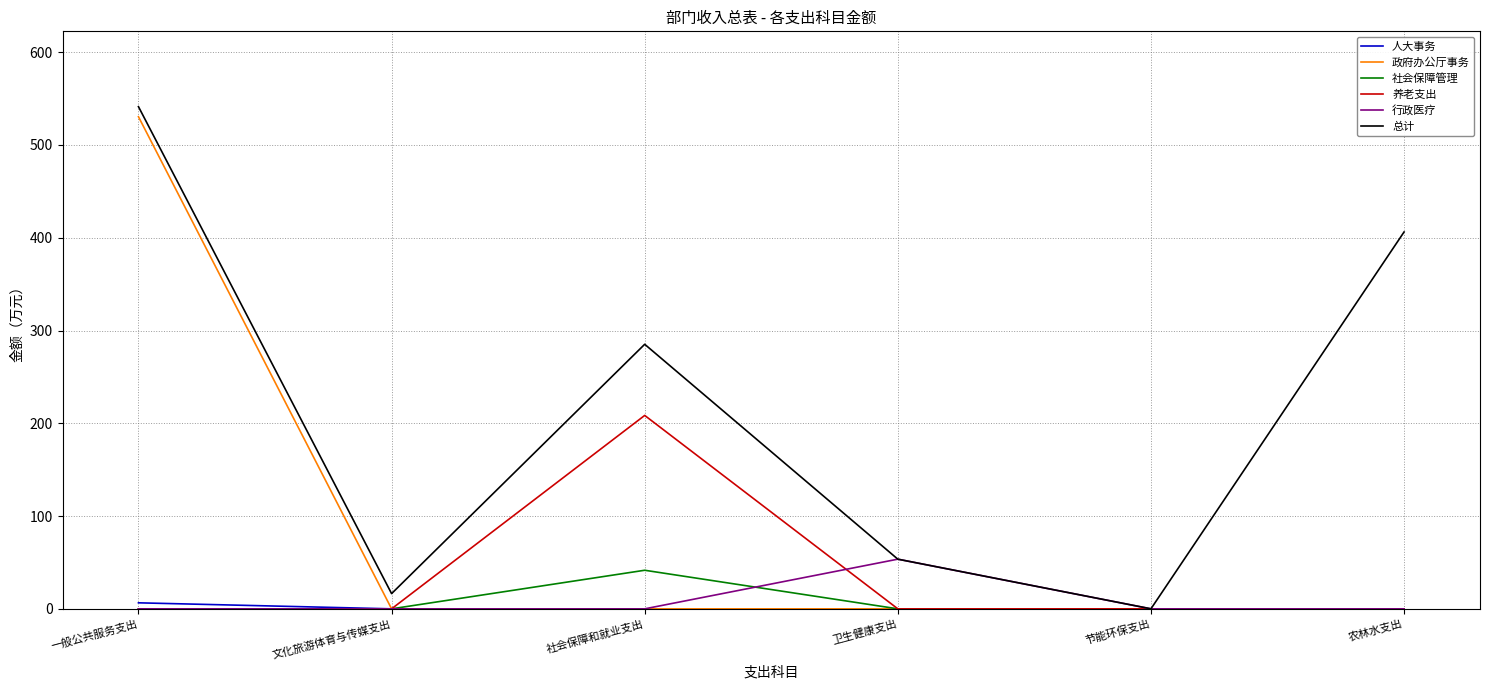

True or false: 养老支出 has a value of 0.0 at 卫生健康支出.

True